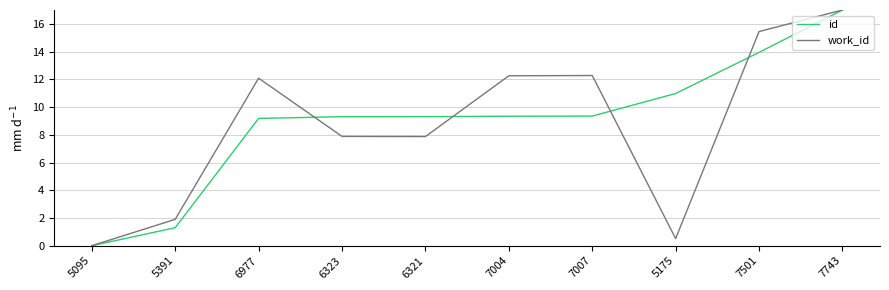

Between 5391 and 6323, which series saw the biggest shift?

id